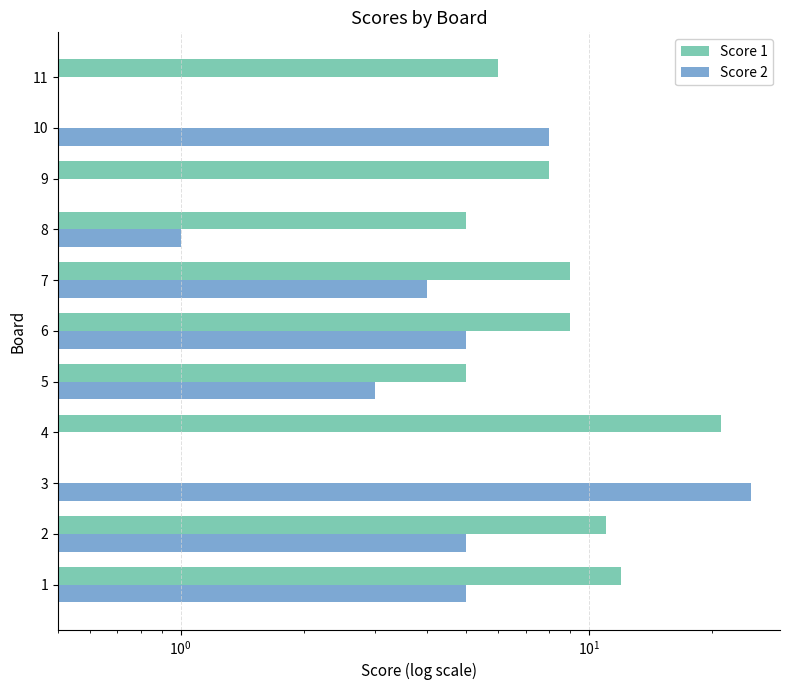

What is the value of the Score 2 bar at the 3rd from the left?

25